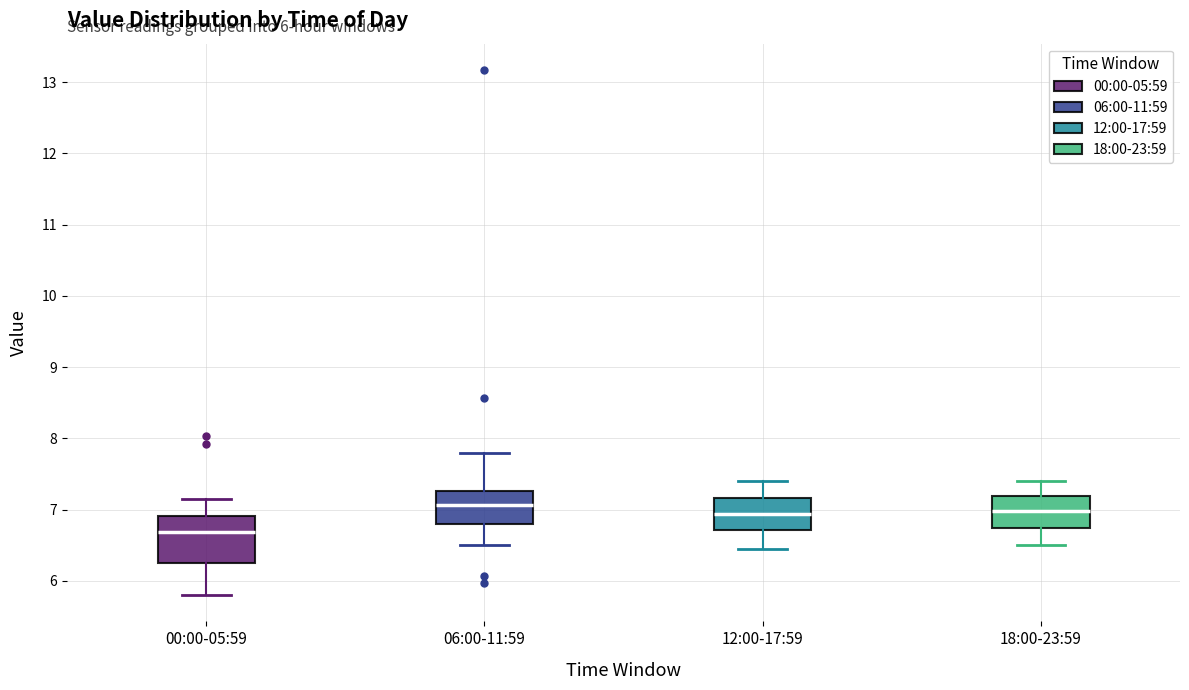

Where does the median line of the box for 12:00-17:59 sit on the y-axis? The values are not printed on the chart, so give them approximately, as read against the axis.

6.9